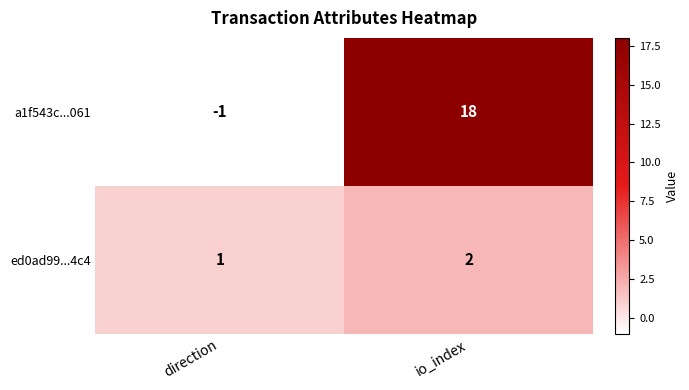

The ed0ad99...4c4 series shows 1 at io_index. True or false?

False